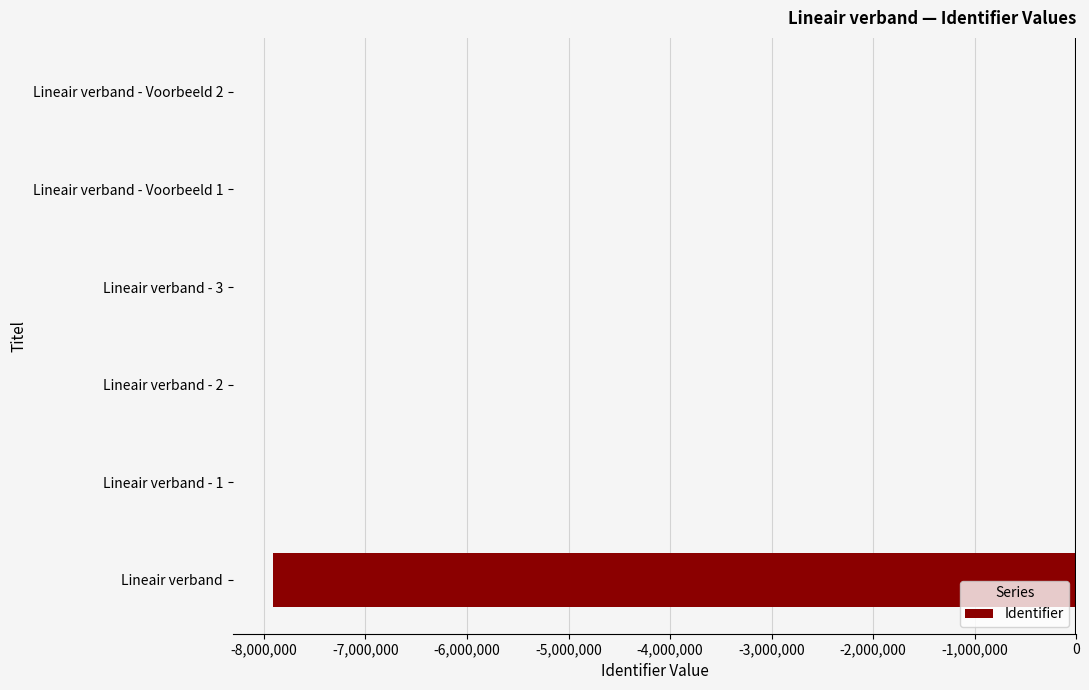

True or false: the data shows -13535834 at Lineair verband.

False